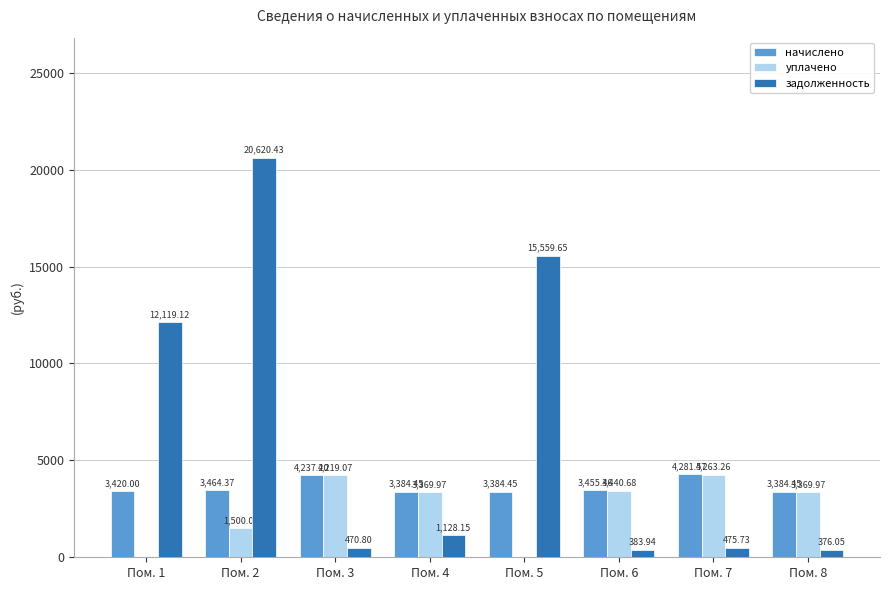

What is the sum of all уплачено values?

20163.0